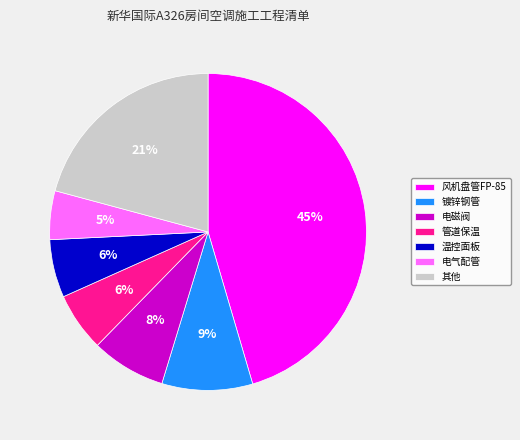

Is there a majority slice in this chart?

No